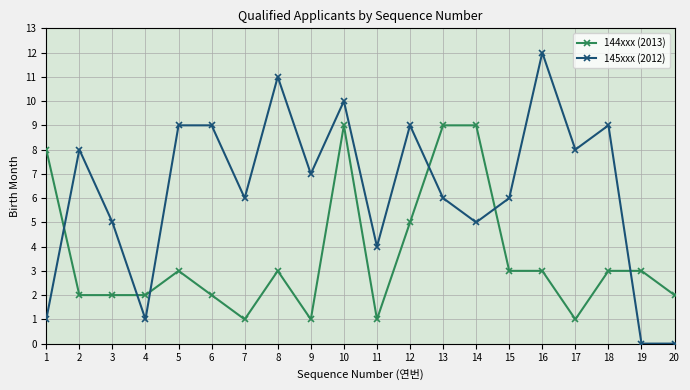

Is this an area chart (filled region under the line)?

No